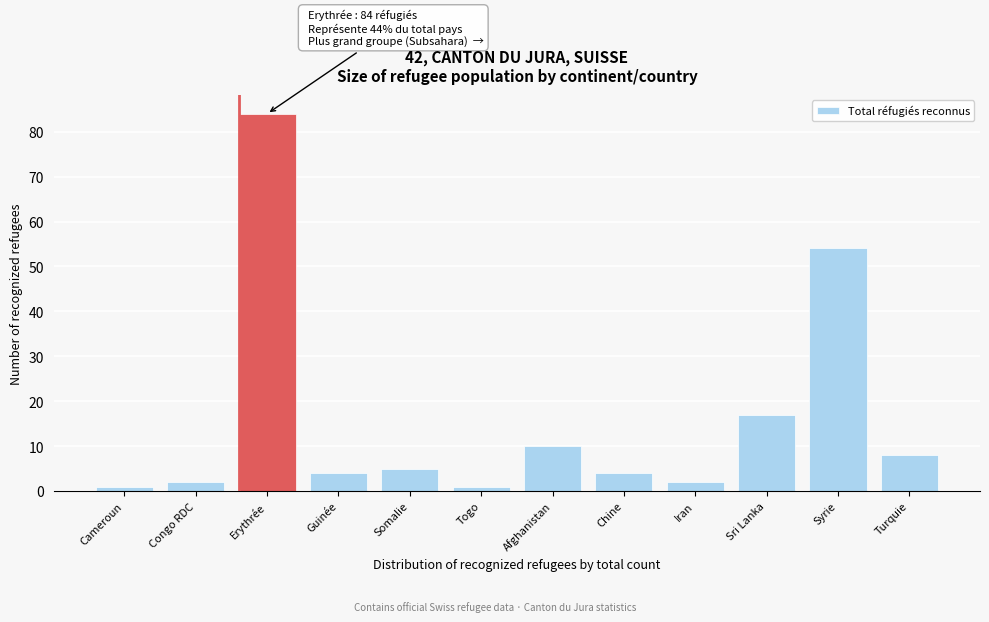

Reading right to left, transcribe all the data shown in this chart.

Turquie=8	Syrie=54	Sri Lanka=17	Iran=2	Chine=4	Afghanistan=10	Togo=1	Somalie=5	Guinée=4	Erythrée=84	Congo RDC=2	Cameroun=1